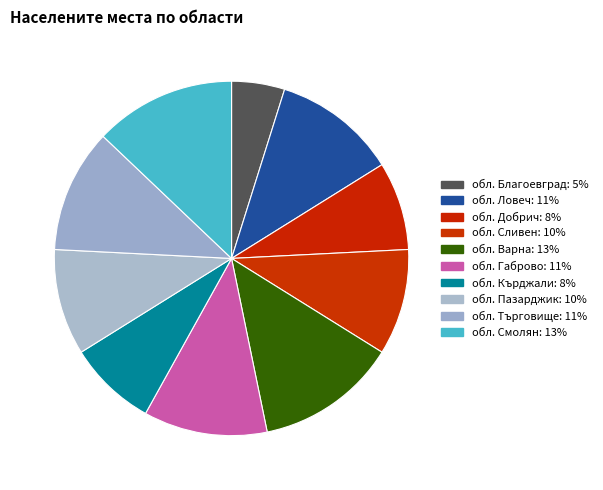

How many slices are in this pie chart?

10